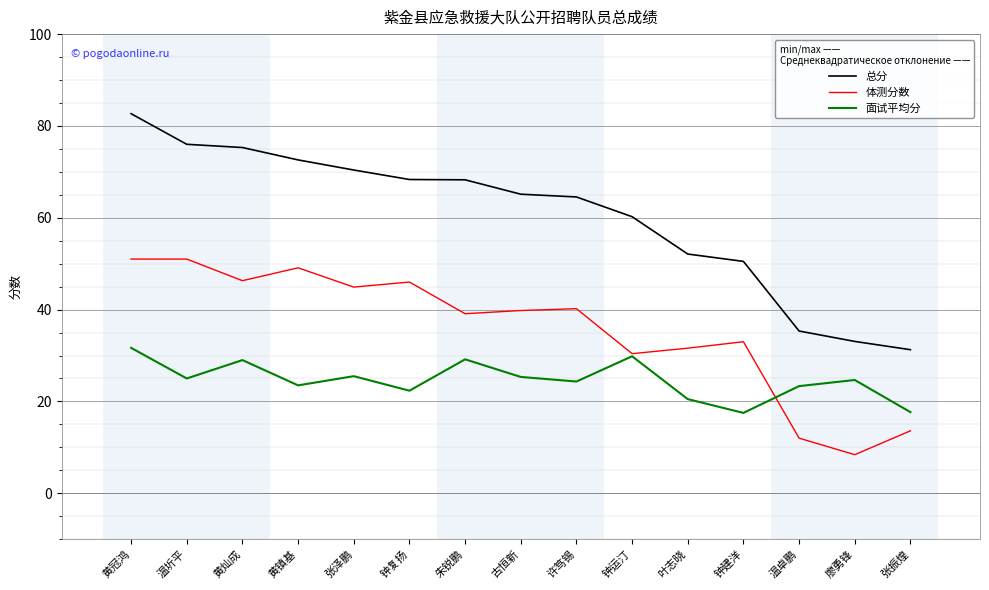

What is the approximate value of 总分 at 钟建洋?

50.5